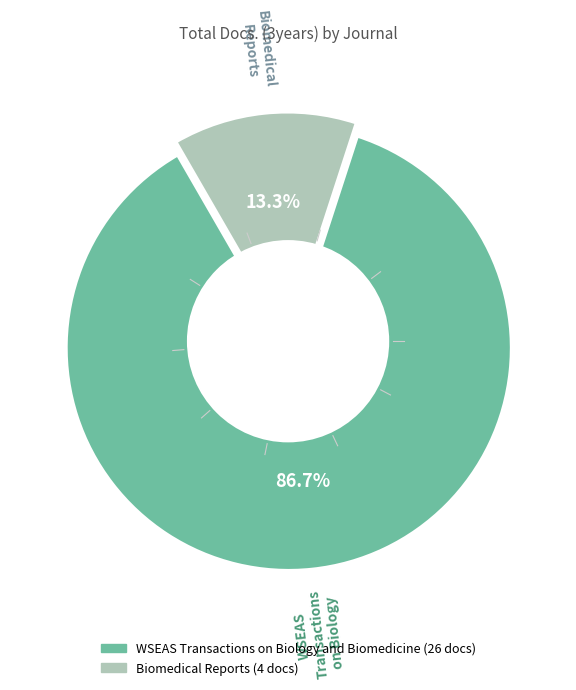

Which has a higher value, Biomedical Reports or WSEAS Transactions on Biology and Biomedicine?

WSEAS Transactions on Biology and Biomedicine